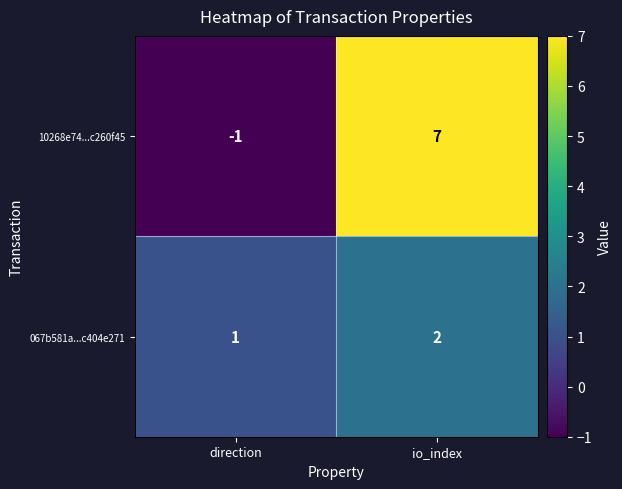

Rank the series by their maximum value, from highest to lowest.

10268e74...c260f45, 067b581a...c404e271